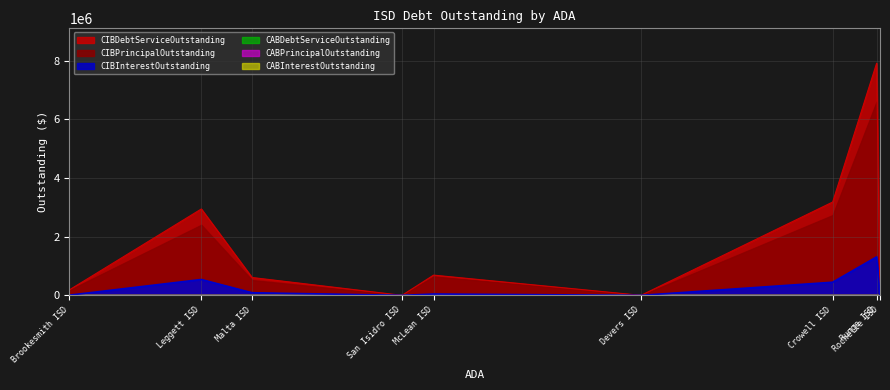

Reading left to right, transcribe all the data shown in this chart.

CIBPrincipalOutstanding: Rochelle ISD=0.0	Runge ISD=6607000.0	Crowell ISD=2735000.0	Devers ISD=0.0	McLean ISD=645000.0	San Isidro ISD=0.0	Malta ISD=520000.0	Leggett ISD=2405000.0	Brookesmith ISD=180000.0
CIBInterestOutstanding: Rochelle ISD=0.0	Runge ISD=1311147.4	Crowell ISD=446800.0	Devers ISD=0.0	McLean ISD=44100.0	San Isidro ISD=0.0	Malta ISD=88062.5	Leggett ISD=539962.5	Brookesmith ISD=6795.0
CIBDebtServiceOutstanding: Rochelle ISD=0.0	Runge ISD=7918147.4	Crowell ISD=3181800.0	Devers ISD=0.0	McLean ISD=689100.0	San Isidro ISD=0.0	Malta ISD=608062.5	Leggett ISD=2944962.5	Brookesmith ISD=186795.0
CABPrincipalOutstanding: Rochelle ISD=0.0	Runge ISD=0.0	Crowell ISD=0.0	Devers ISD=0.0	McLean ISD=0.0	San Isidro ISD=0.0	Malta ISD=0.0	Leggett ISD=0.0	Brookesmith ISD=0.0
CABInterestOutstanding: Rochelle ISD=0.0	Runge ISD=0.0	Crowell ISD=0.0	Devers ISD=0.0	McLean ISD=0.0	San Isidro ISD=0.0	Malta ISD=0.0	Leggett ISD=0.0	Brookesmith ISD=0.0
CABDebtServiceOutstanding: Rochelle ISD=0.0	Runge ISD=0.0	Crowell ISD=0.0	Devers ISD=0.0	McLean ISD=0.0	San Isidro ISD=0.0	Malta ISD=0.0	Leggett ISD=0.0	Brookesmith ISD=0.0